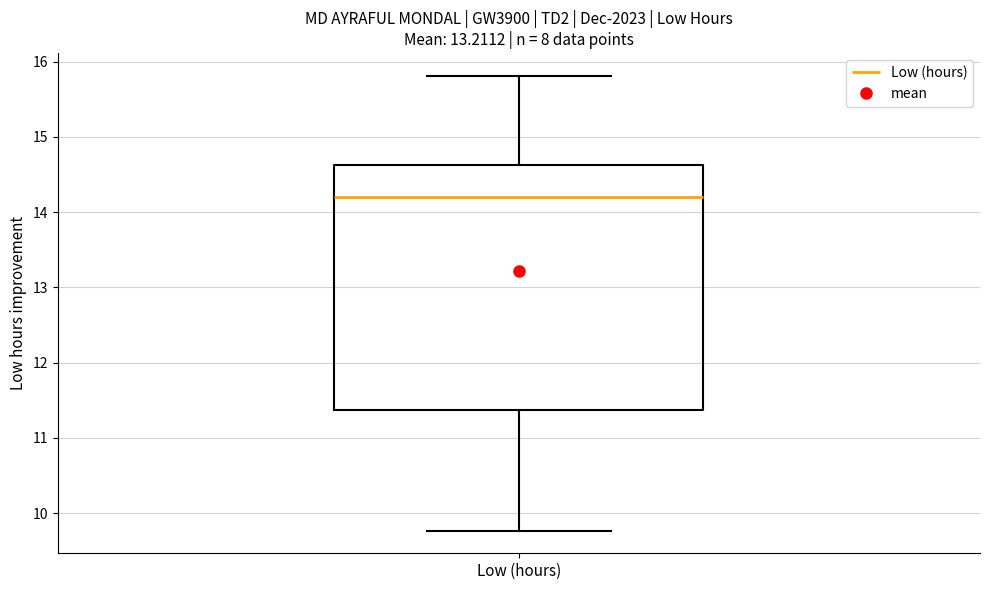

Transcribe this box plot: give where the median line is, the range the box spans, and where the two whiskers end, as read against the y-axis. The values are not printed on the chart, so give them approximately, as read against the axis.

median 14.2, box 11.4 to 14.6, whiskers 9.8 to 15.8